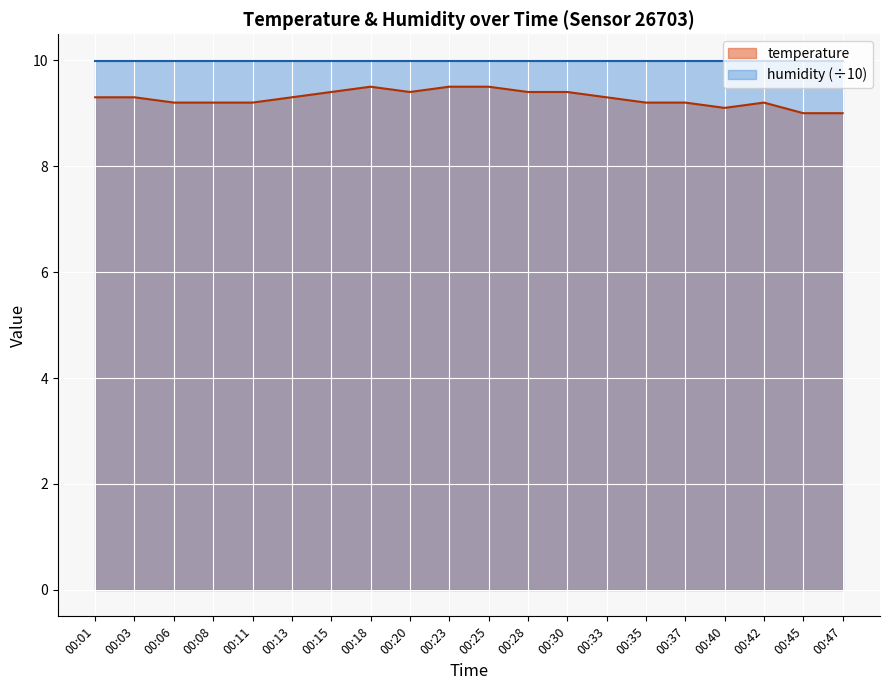

What is the difference between the maximum and minimum values in the temperature series?

0.5